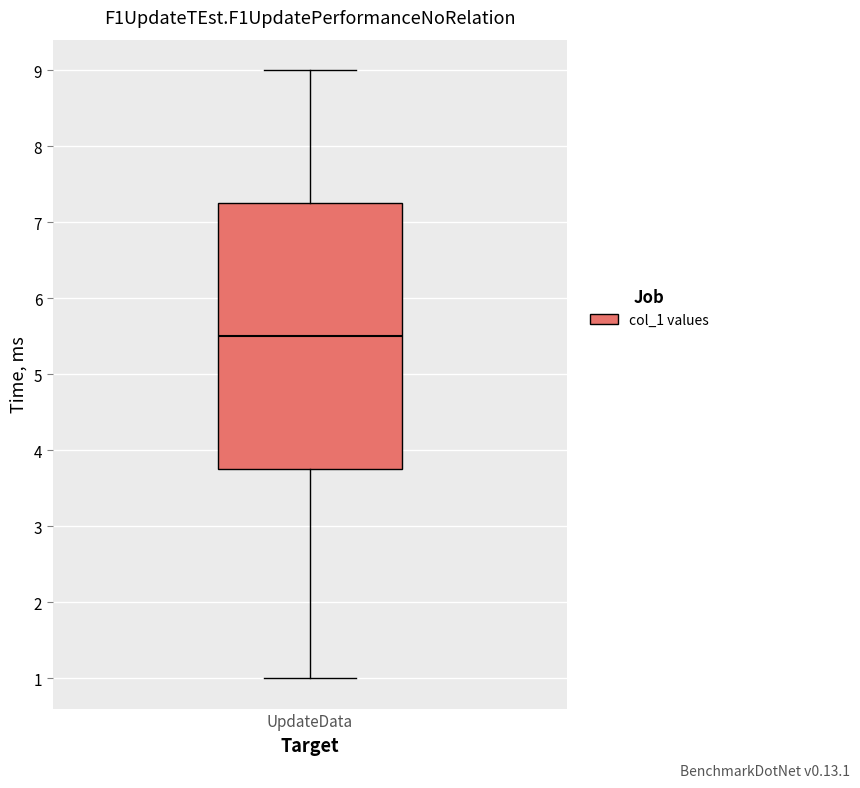

Read this box plot against the y-axis: the position of the median line, the range covered by the box, and the ends of both whiskers. The values are not printed on the chart, so give them approximately, as read against the axis.

median 5.5, box 3.8 to 7.3, whiskers 1.0 to 9.0